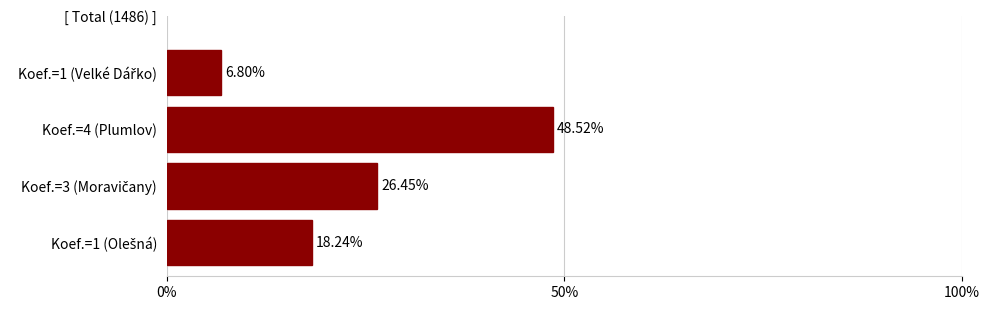

What is the sum of all values?

100.0